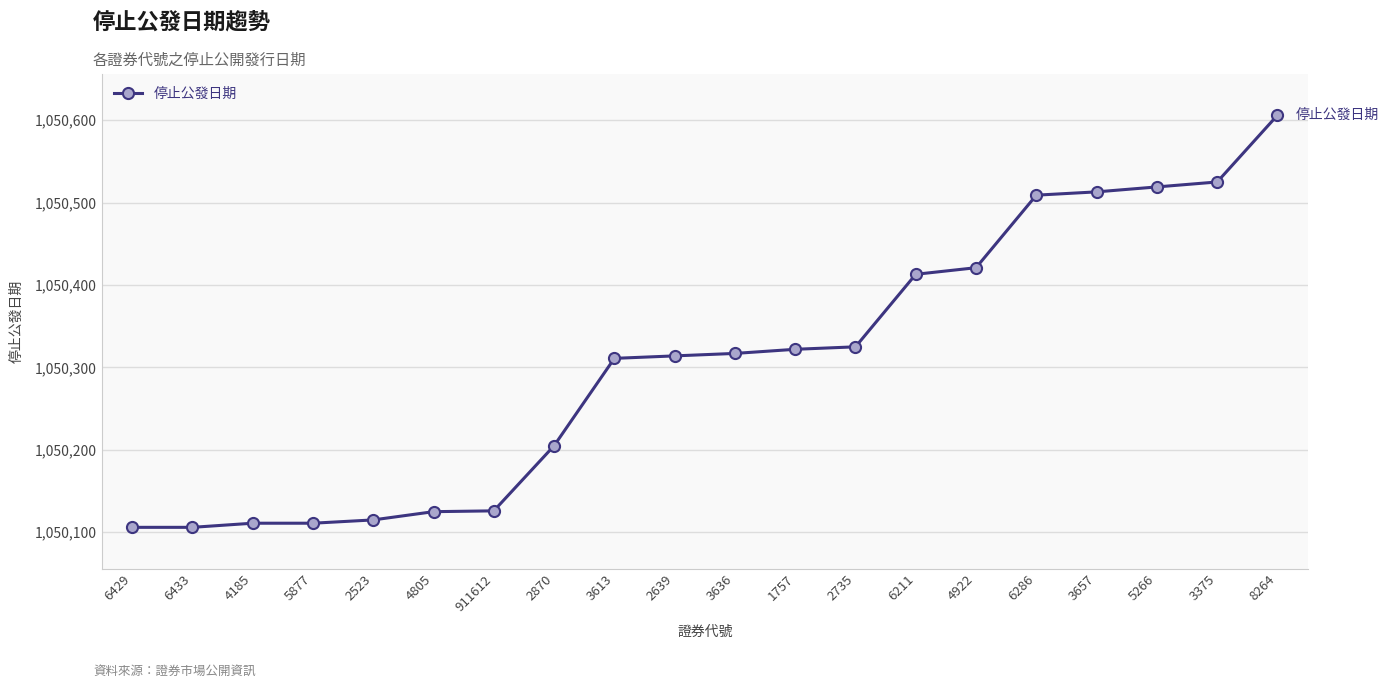

Is it true that the value at 6211 is 1489534?

False